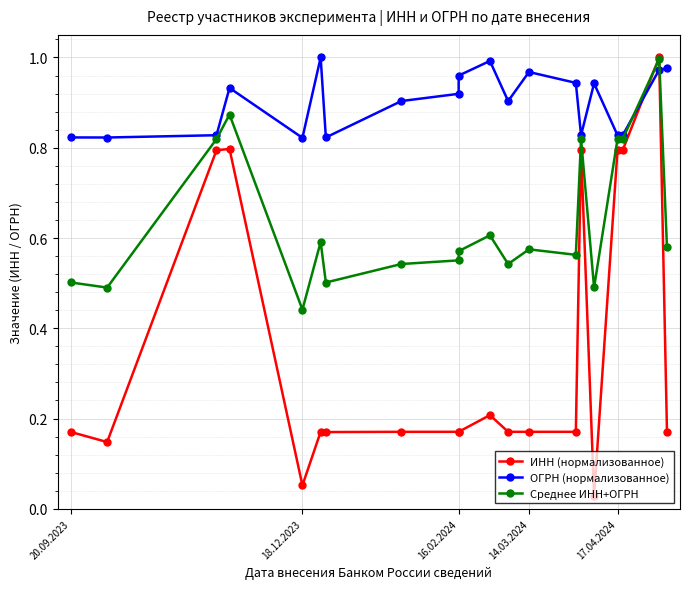

Which series ends up on top after the final intersection of ИНН (нормализованное) and ОГРН (нормализованное)?

ОГРН (нормализованное)